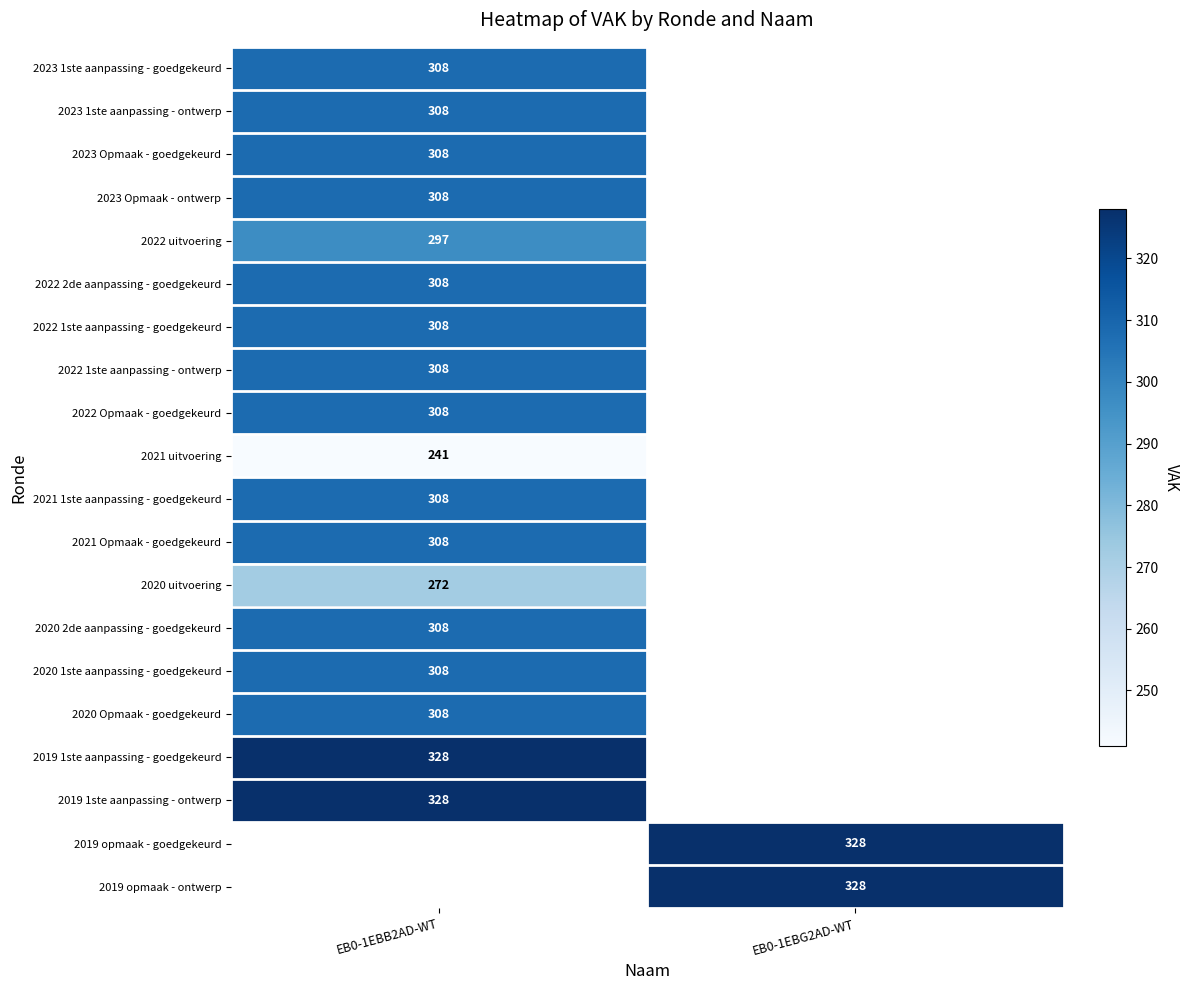

The 2019 1ste aanpassing - goedgekeurd series shows 328 at EB0-1EBB2AD-WT. True or false?

True